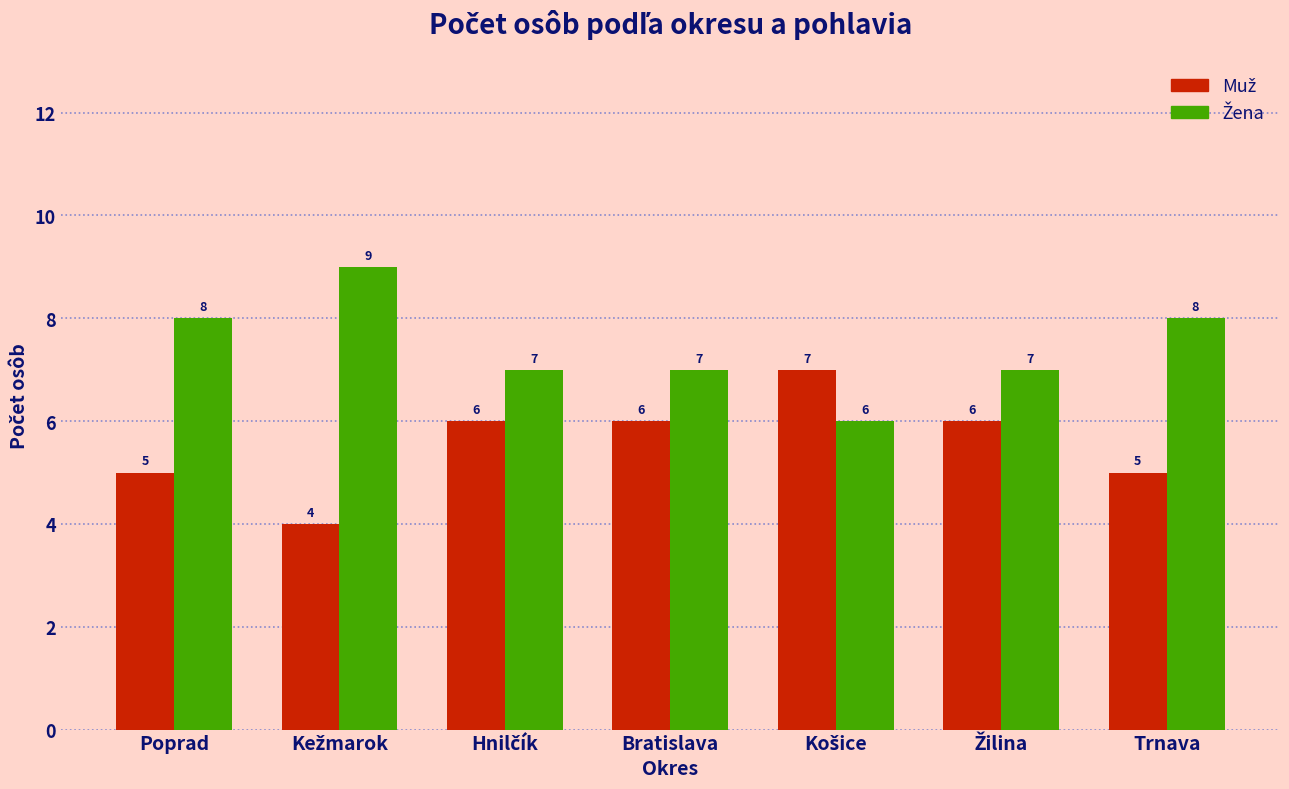

What is the maximum value shown in the chart?

9